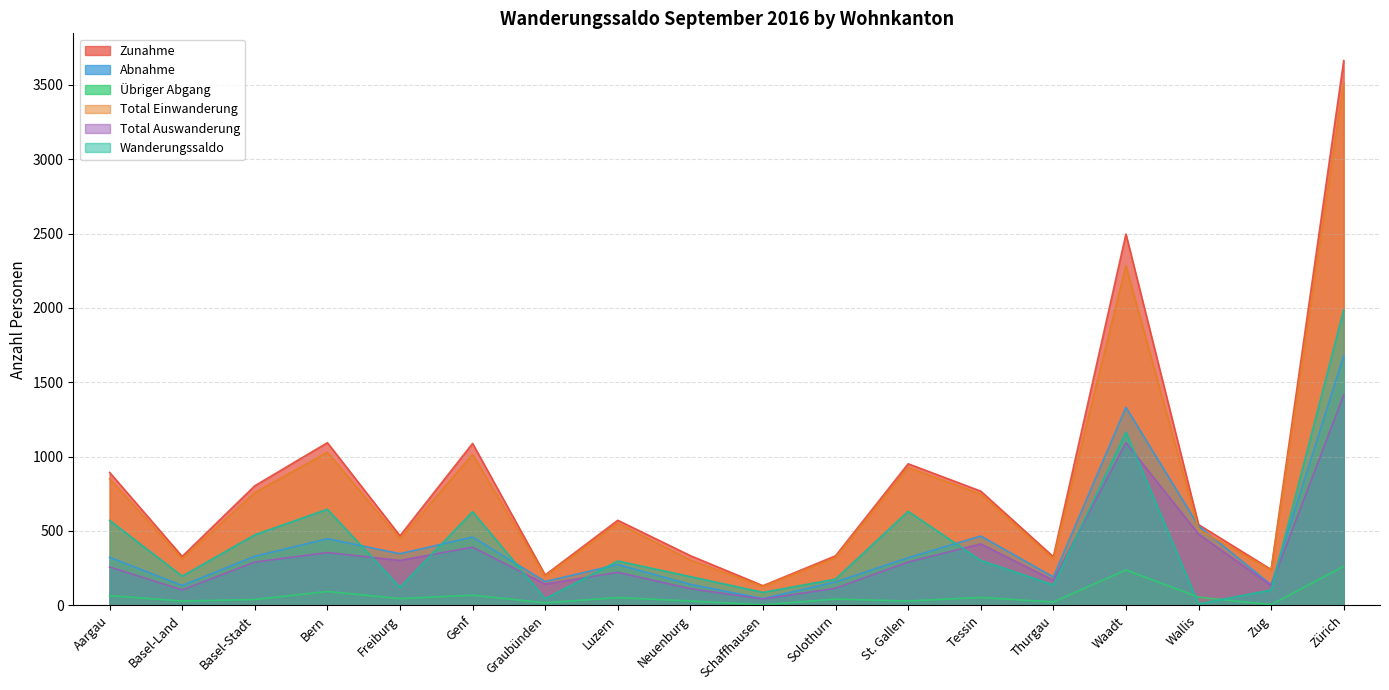

Is the value of Abnahme at Wallis greater than the value of Total Auswanderung at Luzern?

Yes